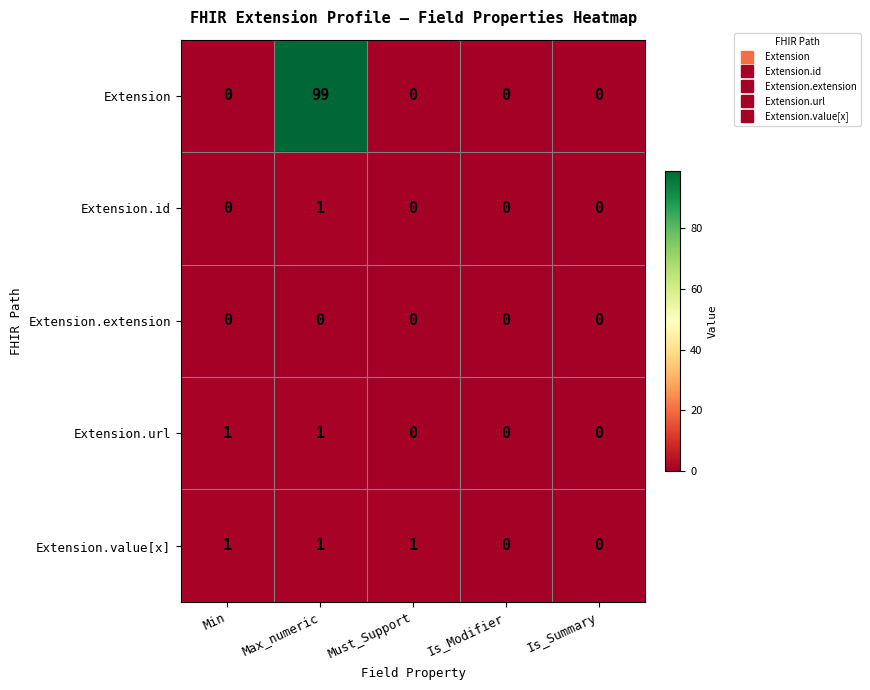

What is the maximum value for Extension?

99